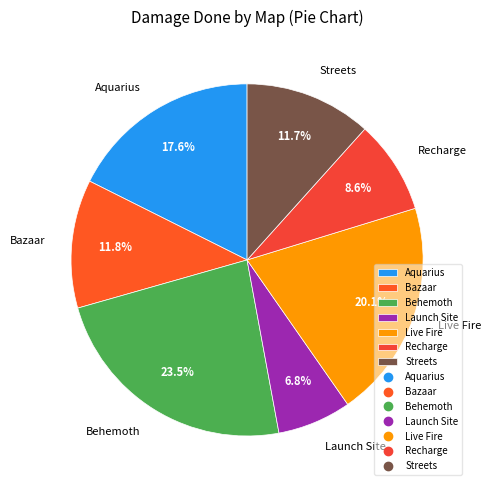

To the nearest percent, what percentage of the pie is Aquarius?

18%